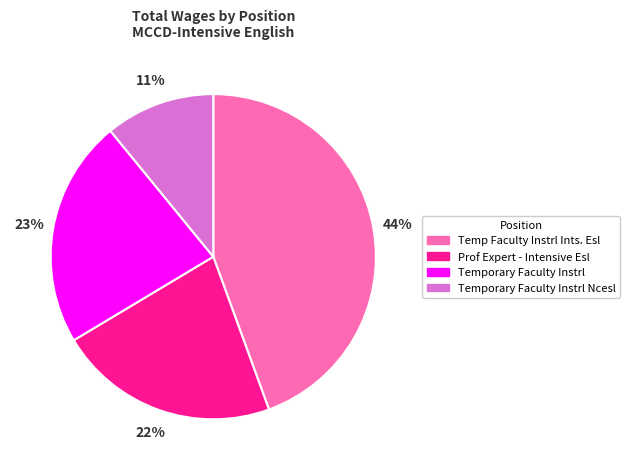

Combined, do Temporary Faculty Instrl Ncesl and Prof Expert - Intensive Esl account for over 50%?

No